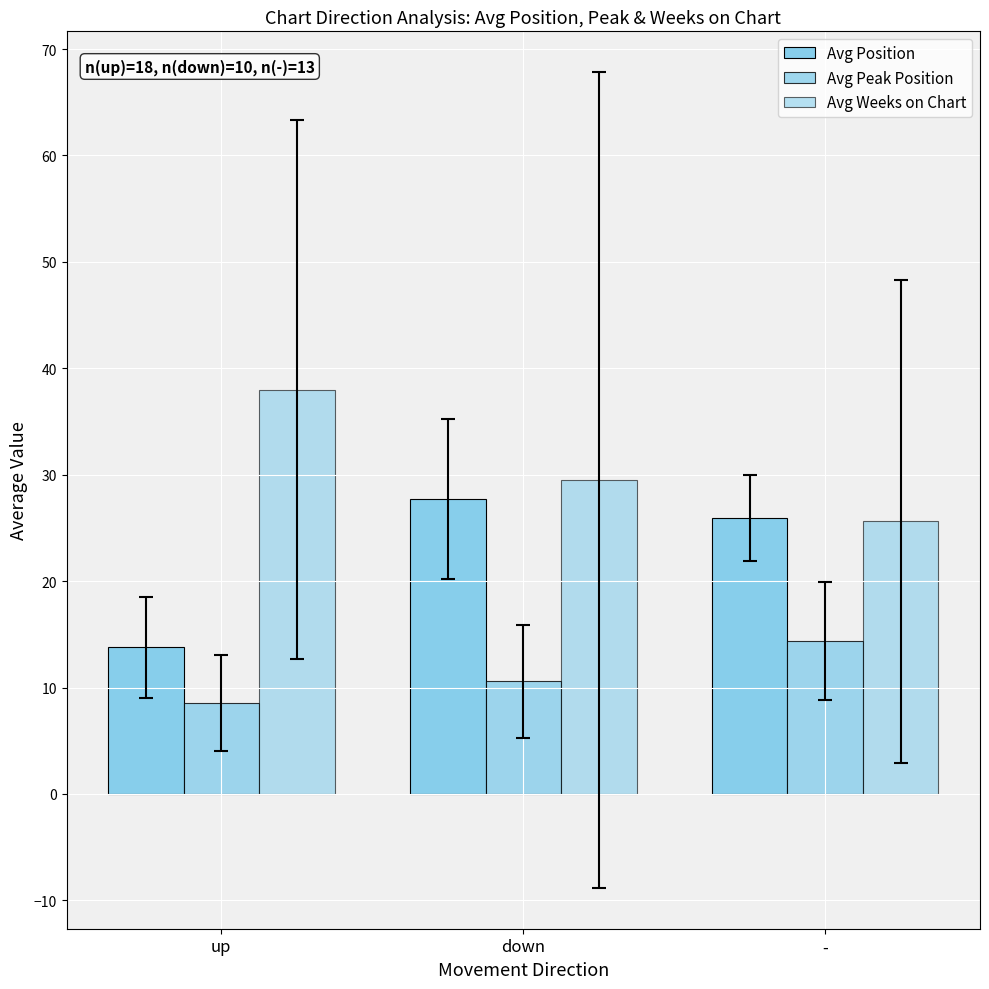

At -, list the series in order from largest to smallest.

Avg Position, Avg Weeks on Chart, Avg Peak Position